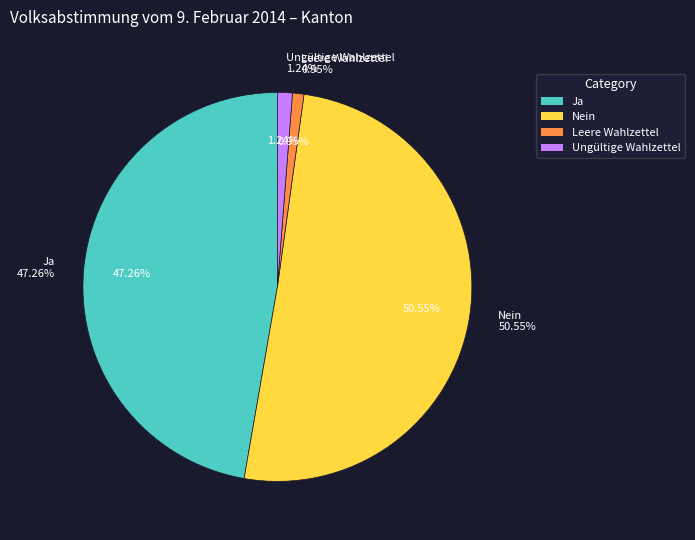

How many slices are in this pie chart?

4